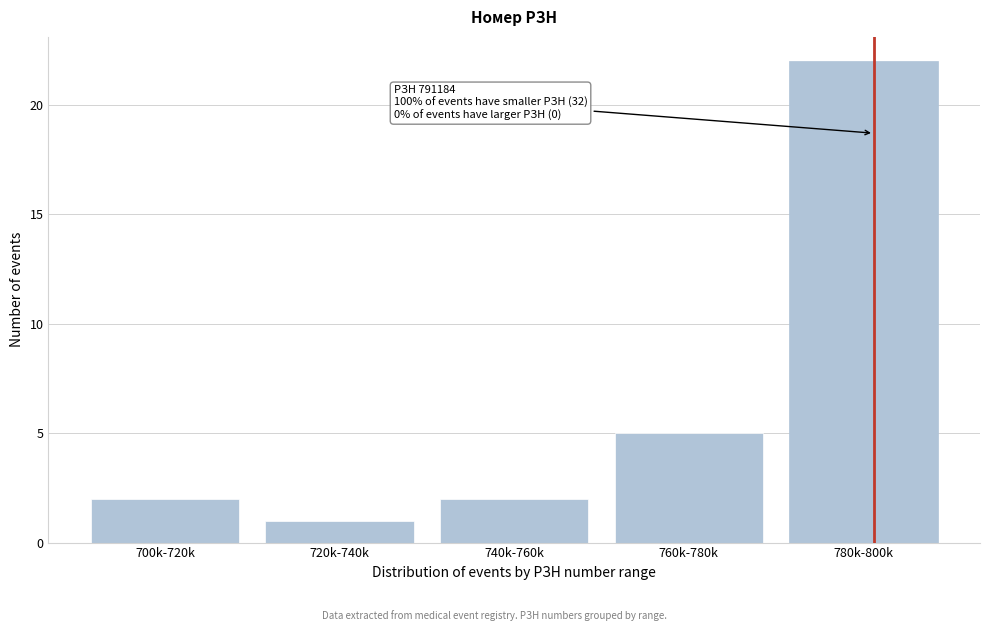

Reading right to left, extract all data points from this chart.

22	5	2	1	2